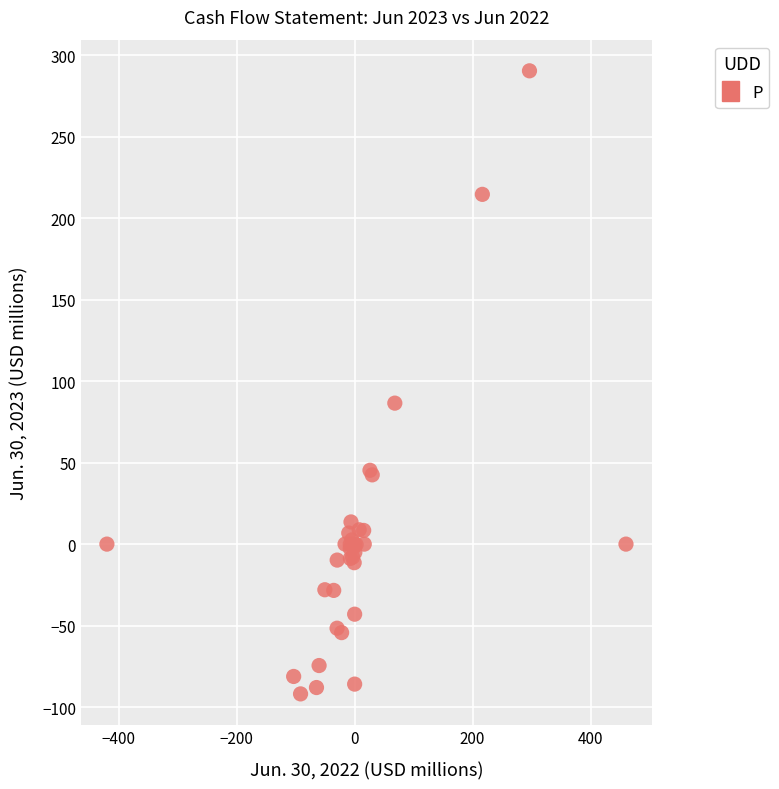

What Y value in the scatter plot is closest to 99?

86.5